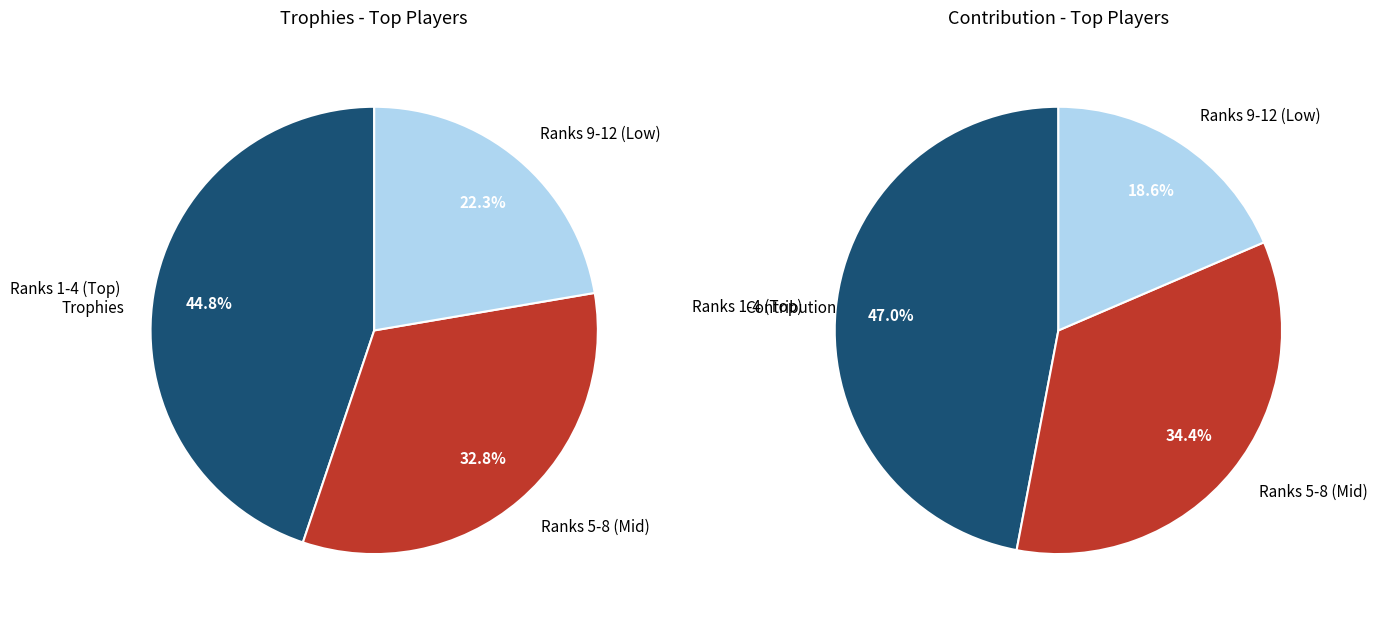

Combined, do 4 and 9 account for over 50%?

No